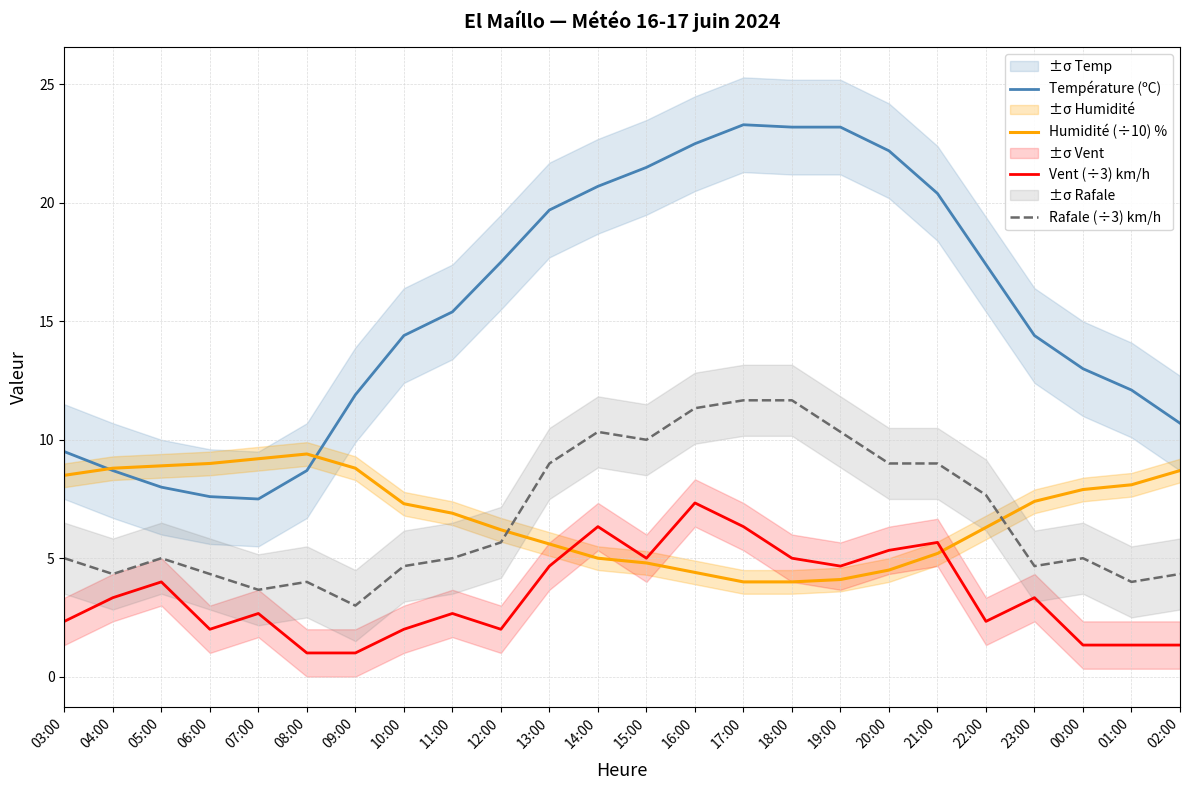

At which category does the chart reach its minimum across all series?

08:00